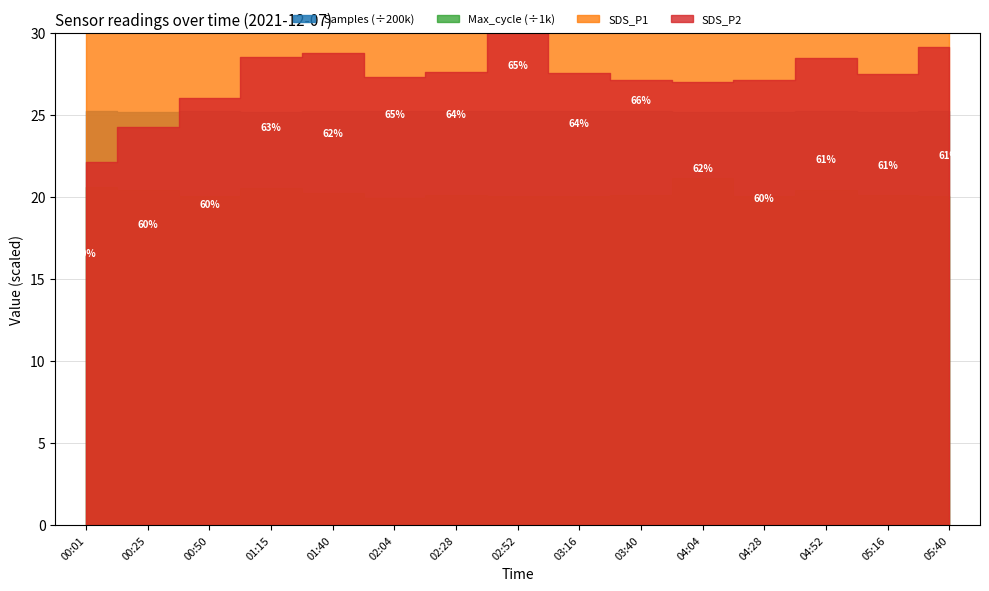

What is the label of the 9th point from the right?

02:28